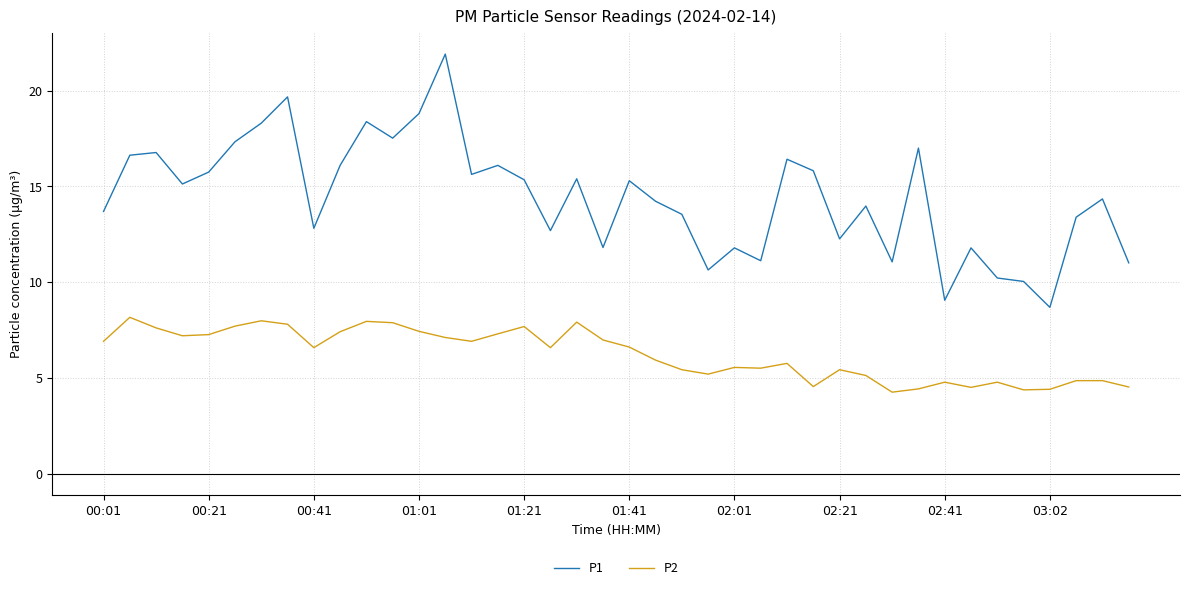

Which series has the largest total across all categories?

P1